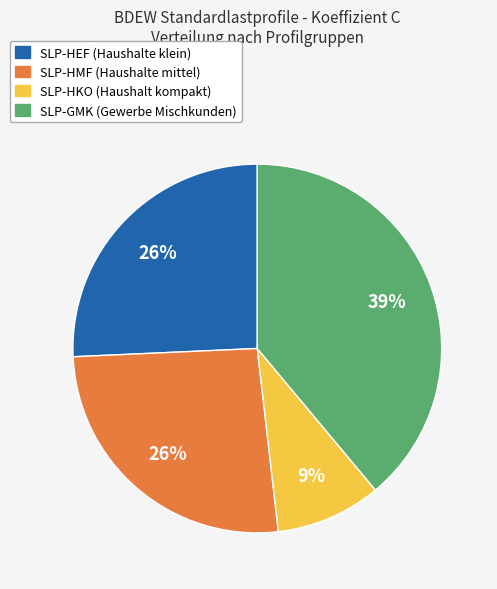

To the nearest percent, what is the difference between the largest and smallest slice percentages?

30%